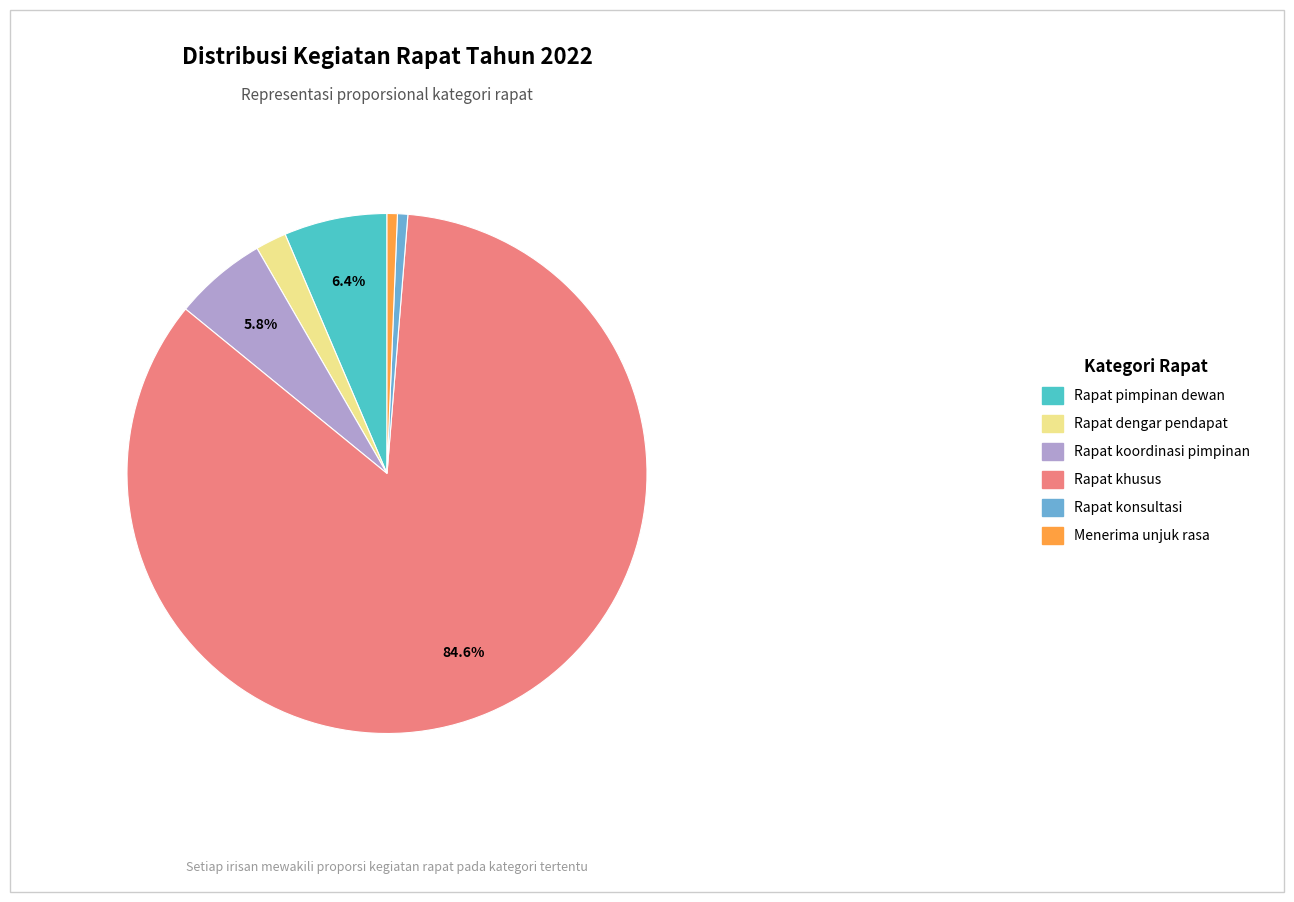

Is it true that Rapat pimpinan dewan is 1% of the pie?

False